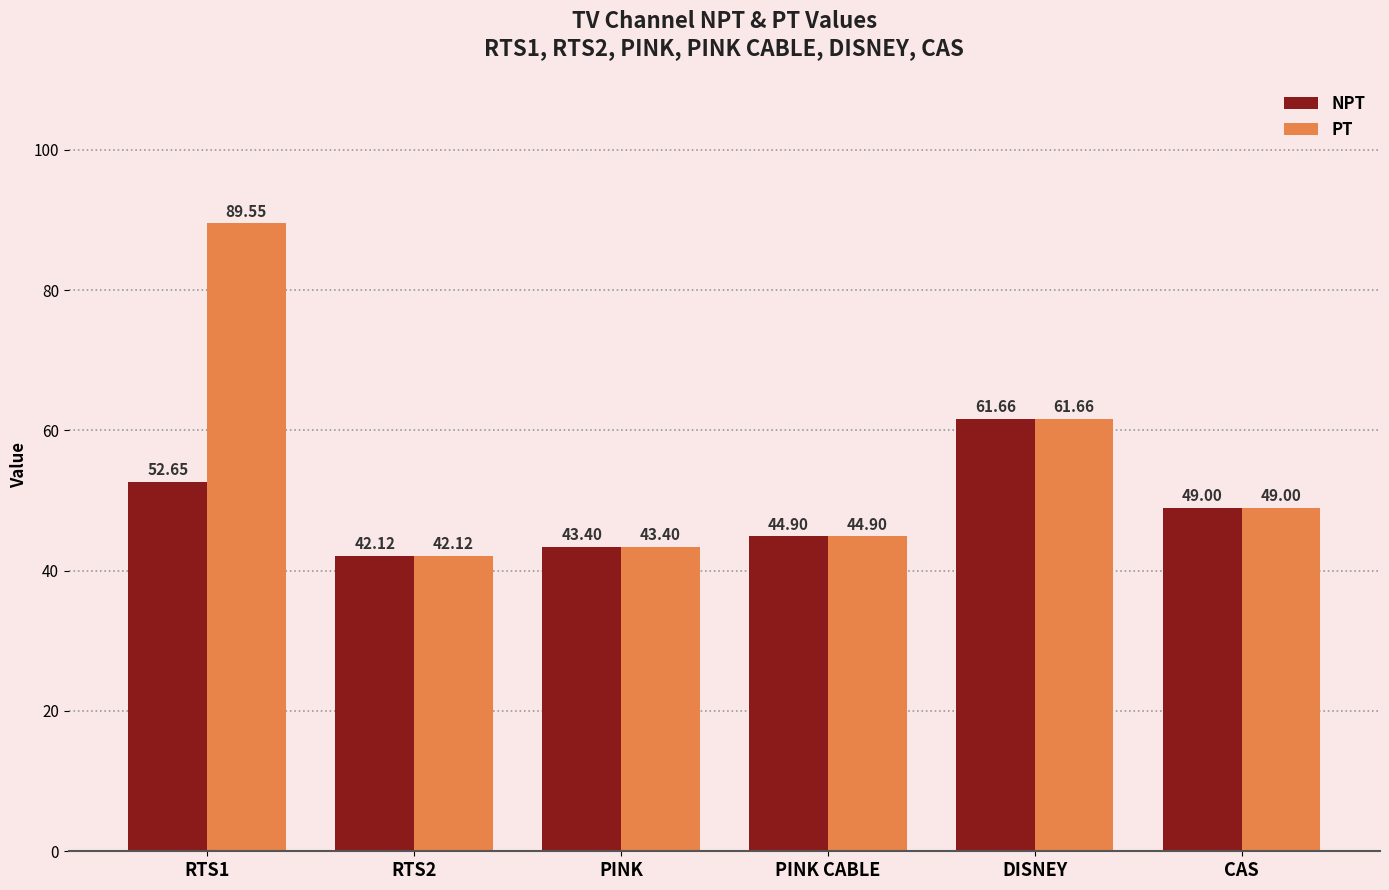

Which series has the largest total across all categories?

PT